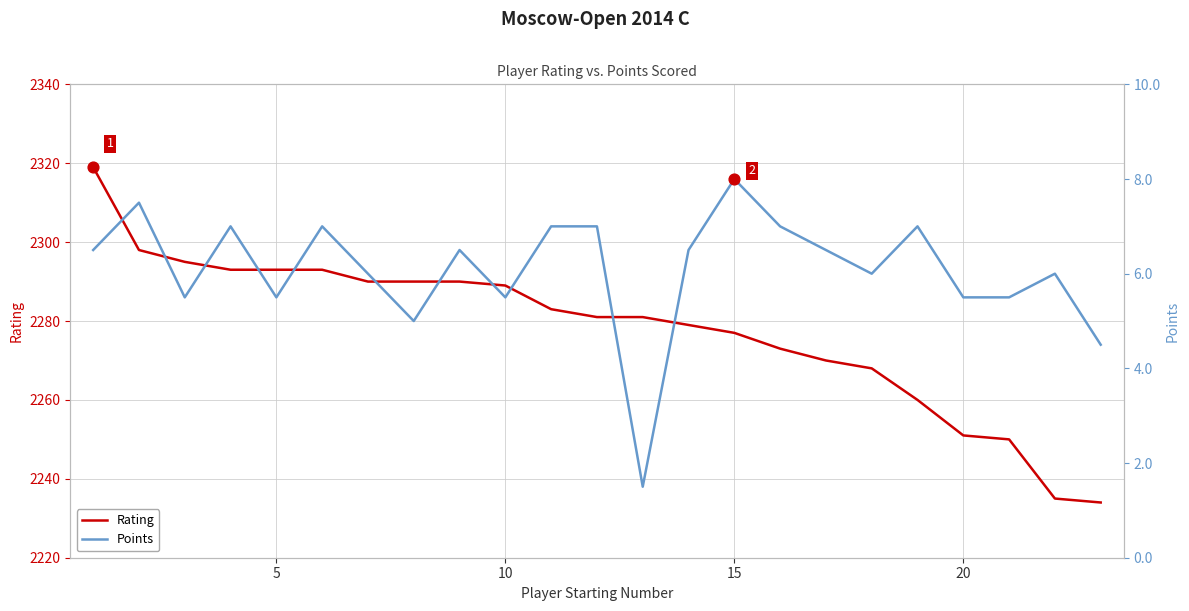

Which series reaches the maximum Y coordinate?

Rating